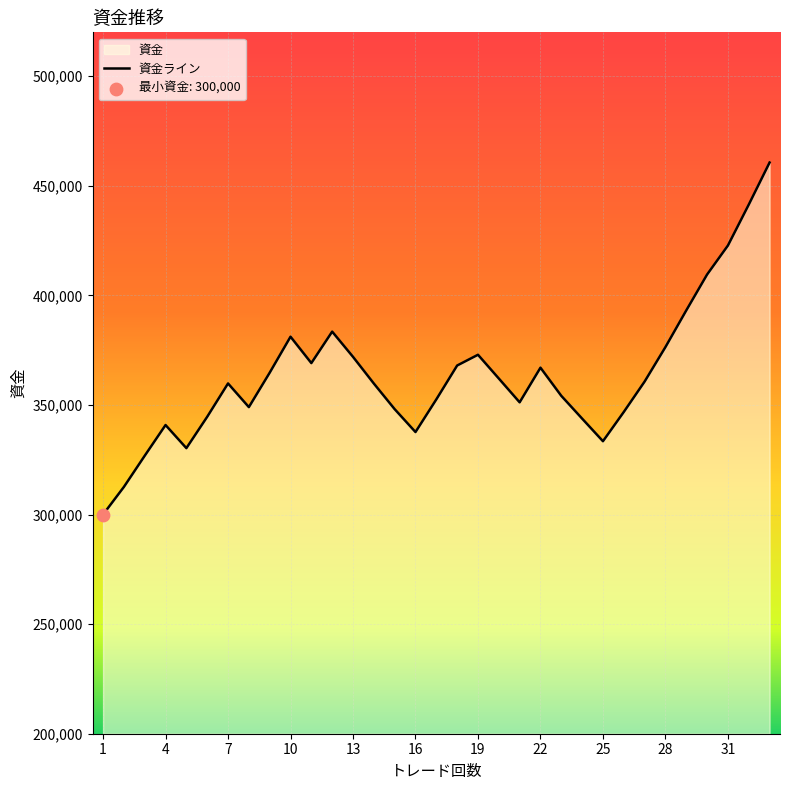

What is the ratio of the value at 31 to the value at 20?

1.2